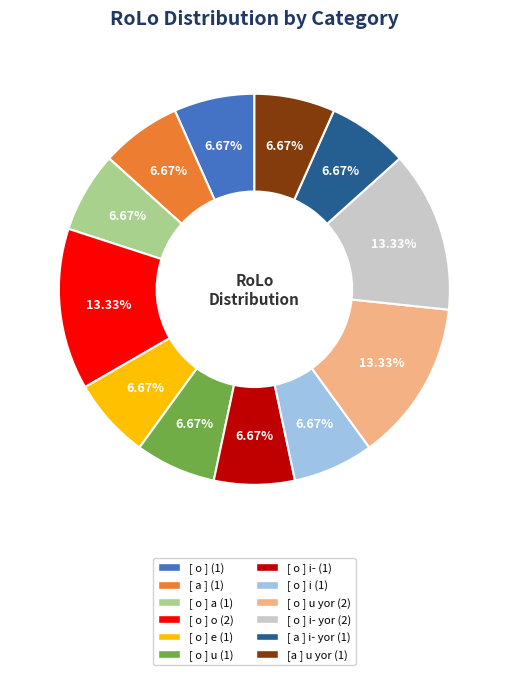

Is there a majority slice in this chart?

No